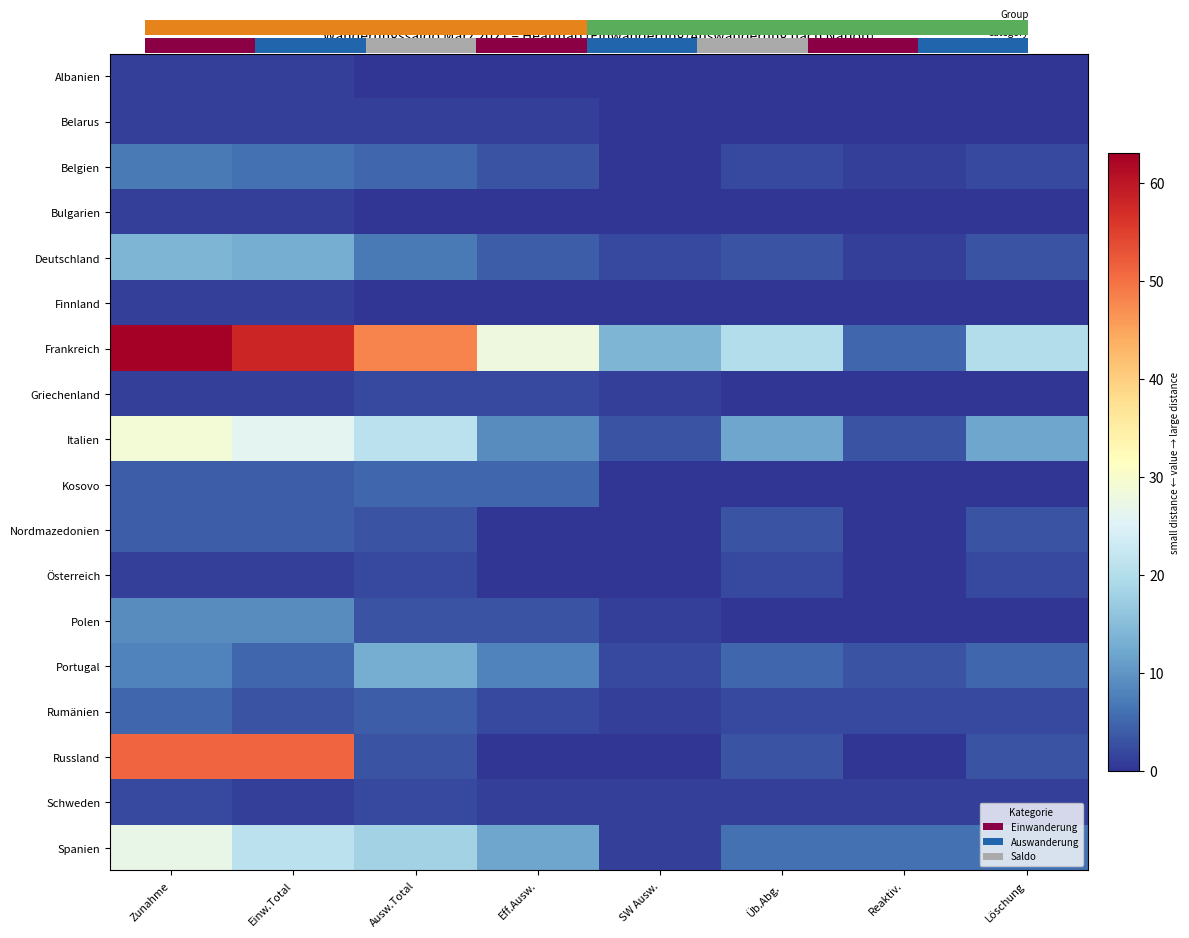

The value of Belarus at Zunahme is 1. True or false?

True